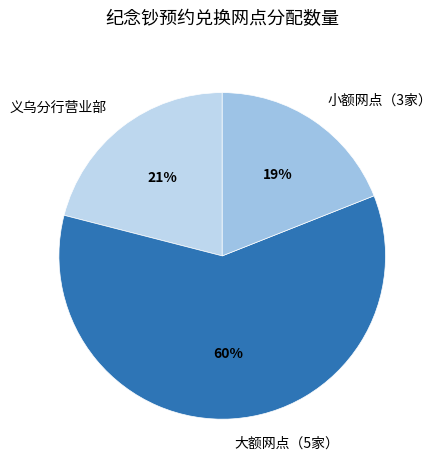

Do 义乌分行营业部 and 小额网点（3家） together represent more than half of the pie?

No